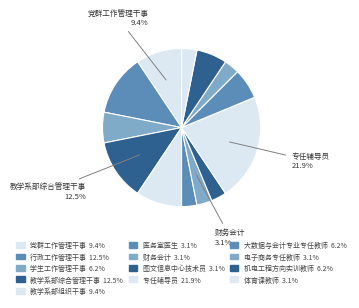

Is there a majority slice in this chart?

No